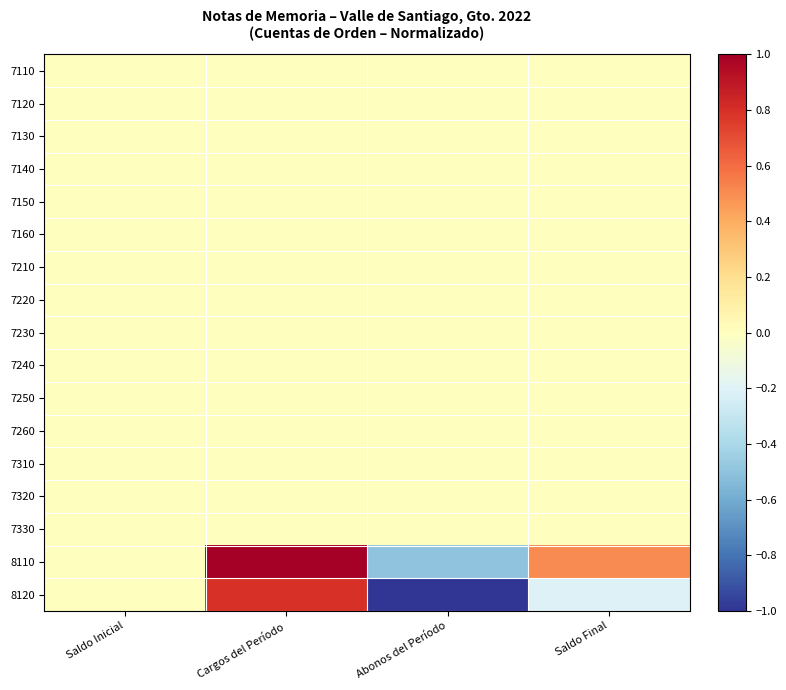

List the series in order of their peak value, highest first.

8110, 8120, 7110, 7120, 7130, 7140, 7150, 7160, 7210, 7220, 7230, 7240, 7250, 7260, 7310, 7320, 7330